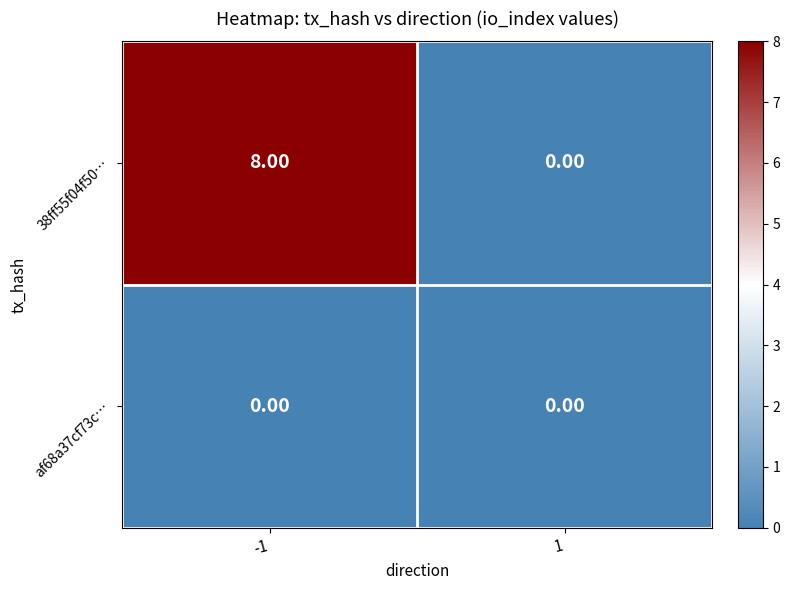

What is the average value of the 38ff55f04f50… series?

4